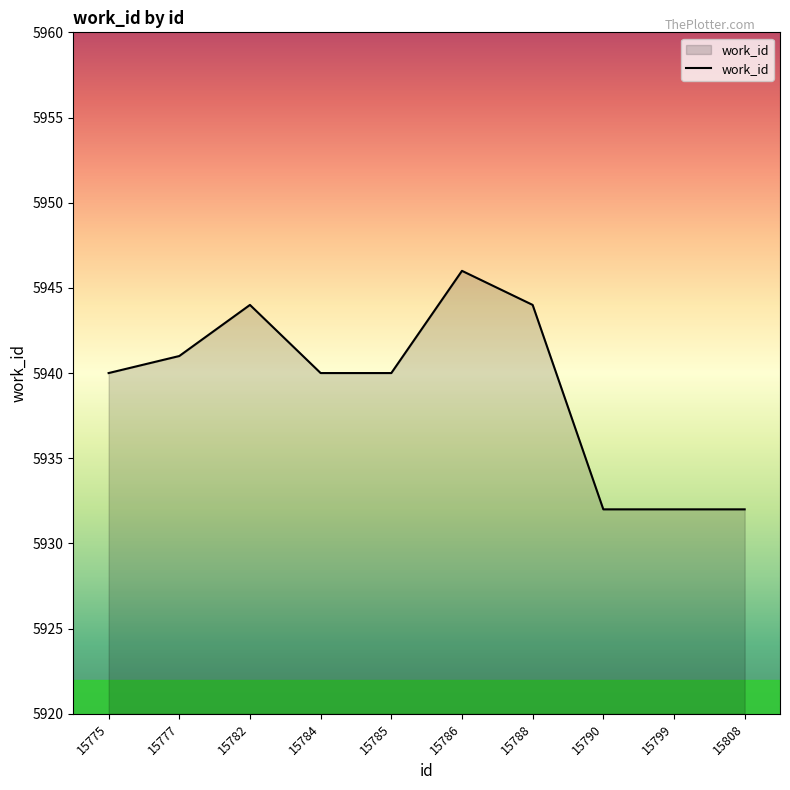

What is the sum of the values at 15799 and 15782?

11876